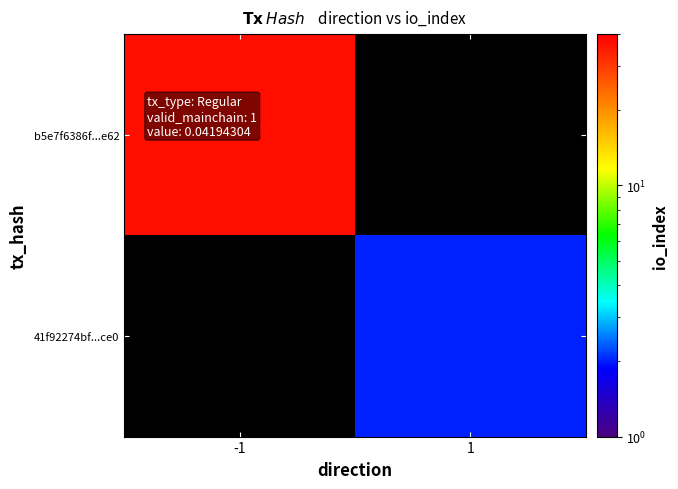

Which series has the widest spread of values?

b5e7f6386f...e62